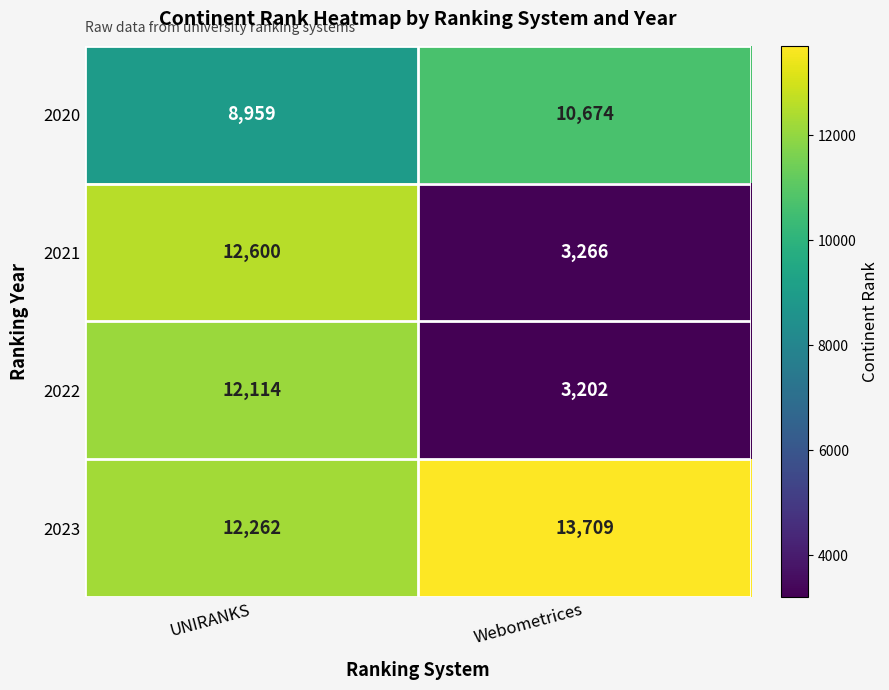

What is the approximate value of 2021 at Webometrices?

3266